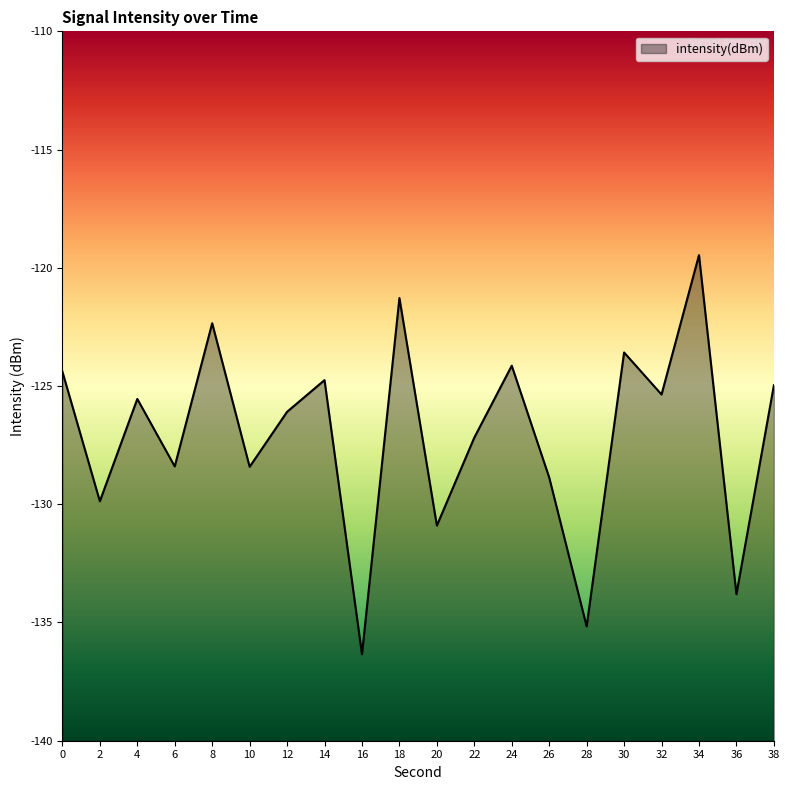

Does the chart have visible grid lines?

No